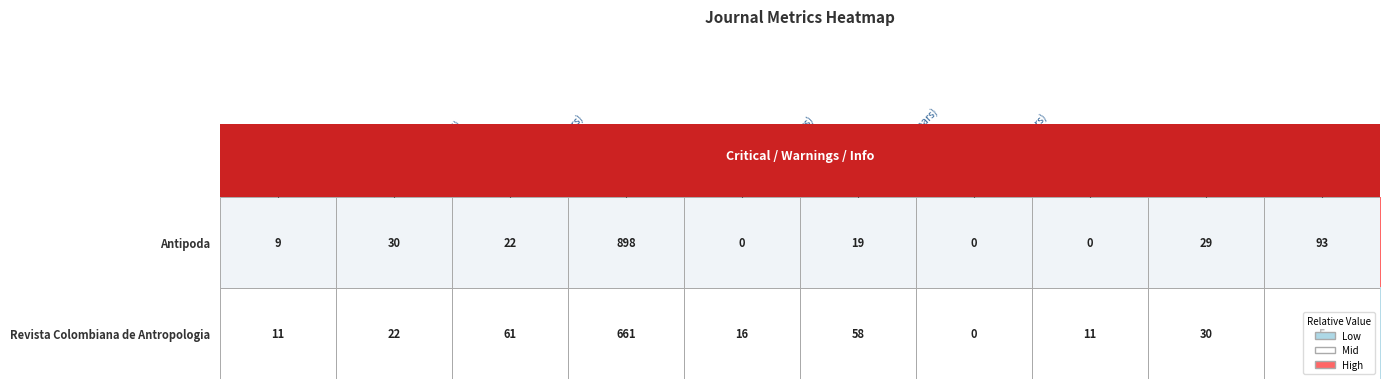

What is the difference between the maximum and second lowest values in the Revista Colombiana de Antropologia series?

656